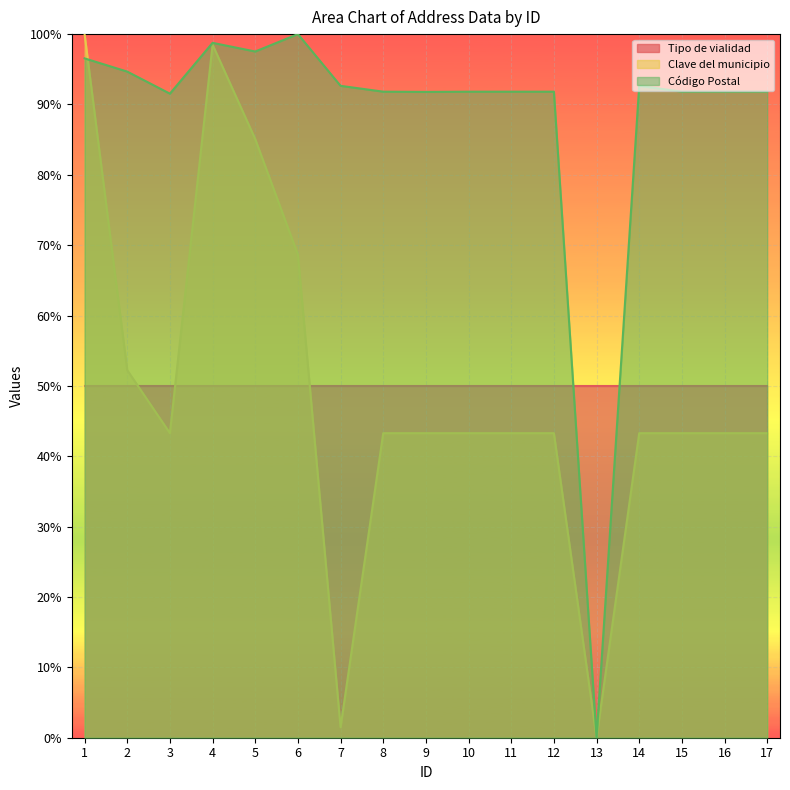

What is the greatest value displayed?

100.0